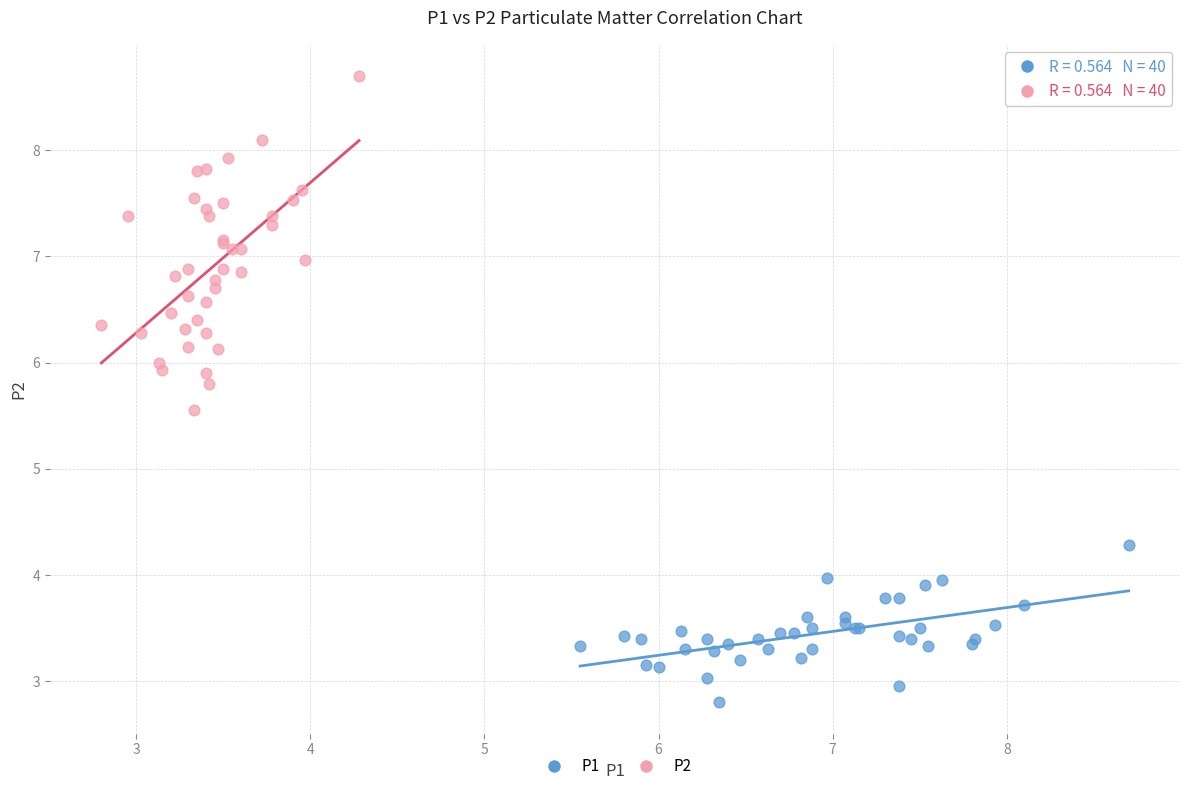

What are all the series names shown in the legend?

P1, P2